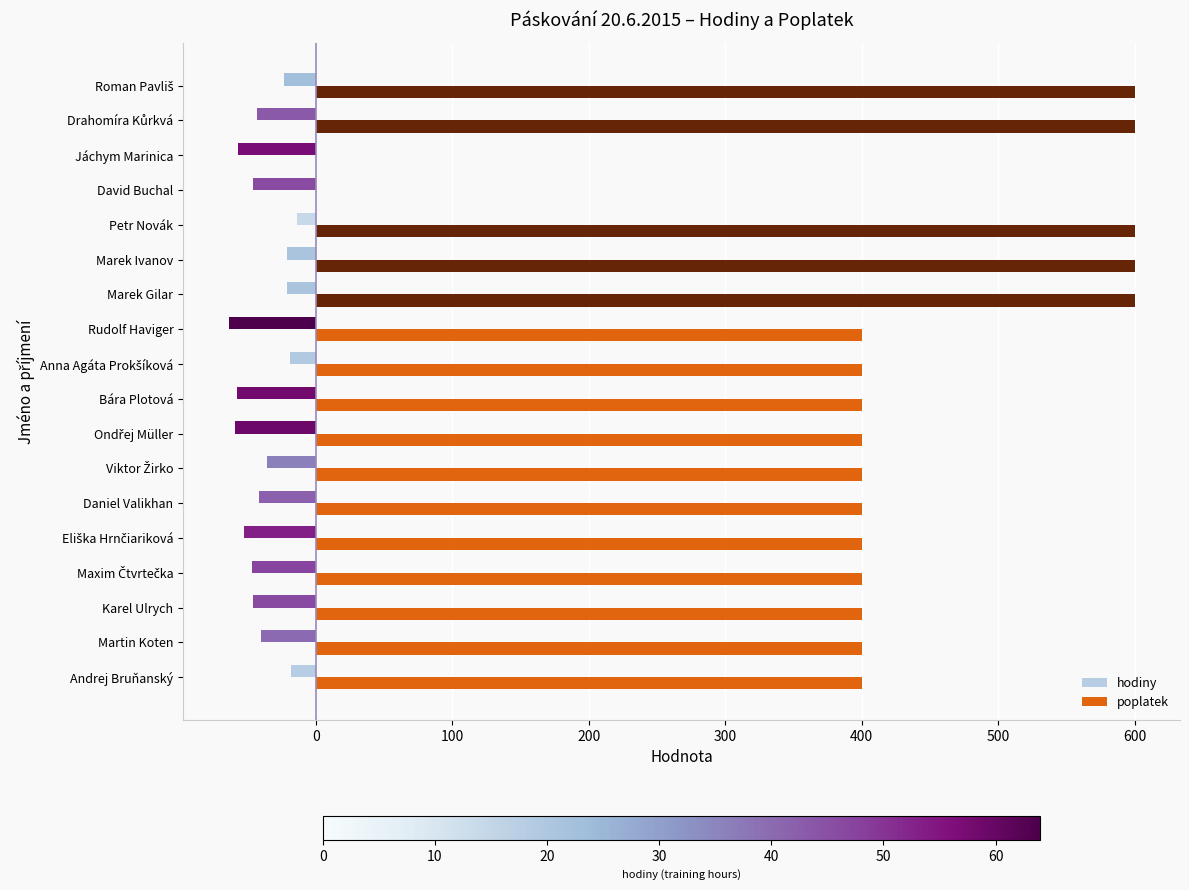

What is the sum of all poplatek values?

7400